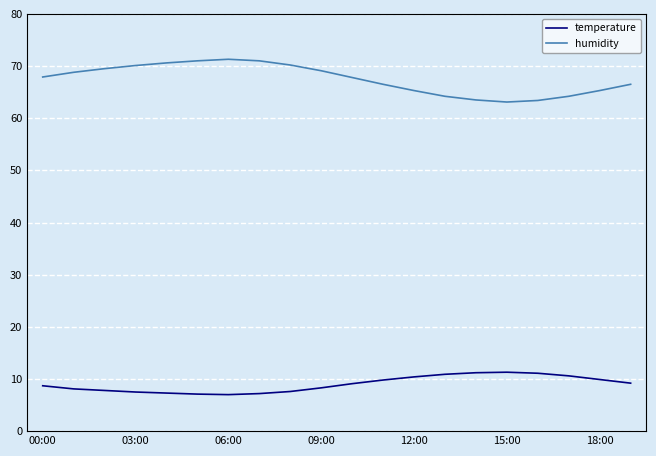

At how many categories does at least one series exceed 33?

20